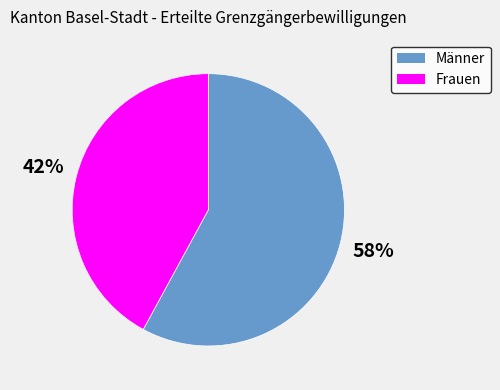

Which category has the smallest portion of the pie?

Frauen